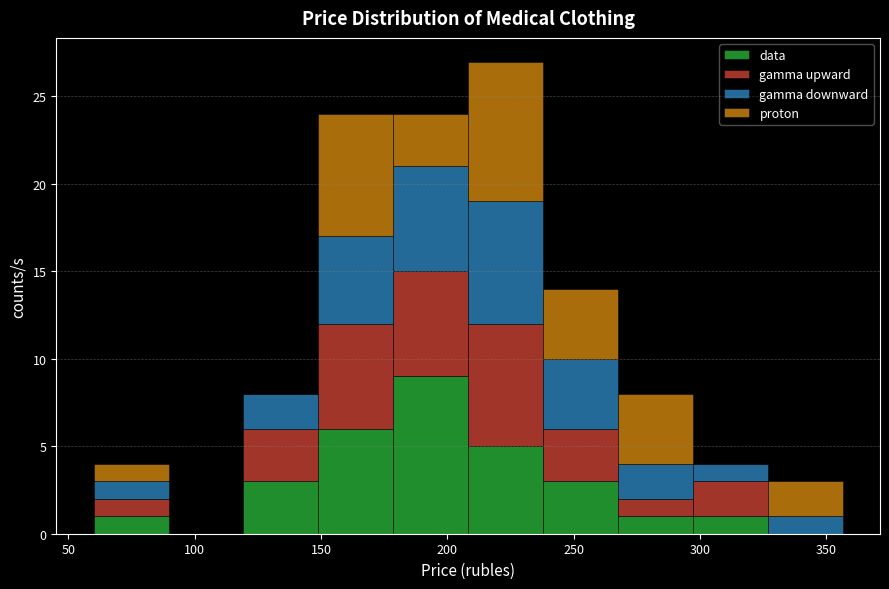

Reading left to right, list every stacked bar in this chart as the range it spans on the x-axis followed by its total height. Neither the bar edges nor the heights are printed on the chart, so give them approximately, as read against the axes.

60 to 90: 4
90 to 120: 0
120 to 150: 8
150 to 180: 24
180 to 210: 24
210 to 240: 27
240 to 270: 14
270 to 295: 8
295 to 325: 4
325 to 355: 3